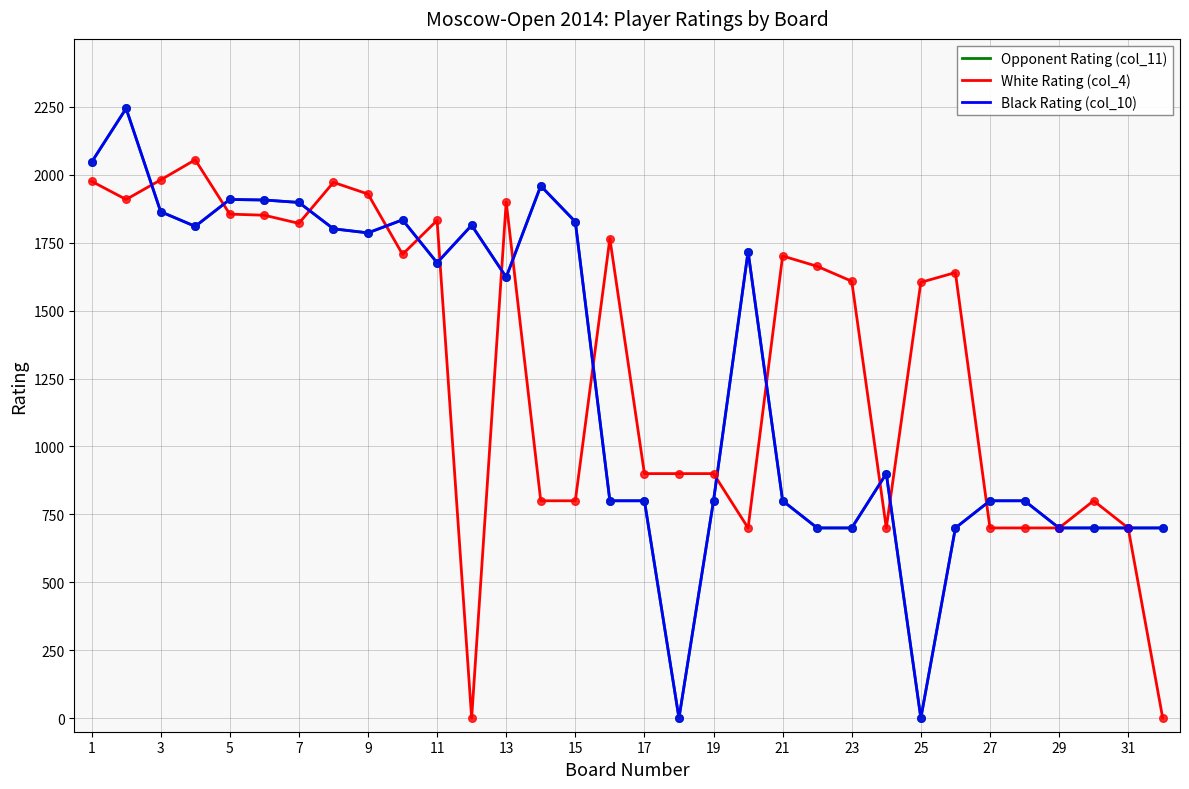

Which series has the largest total across all categories?

White Rating (col_4)